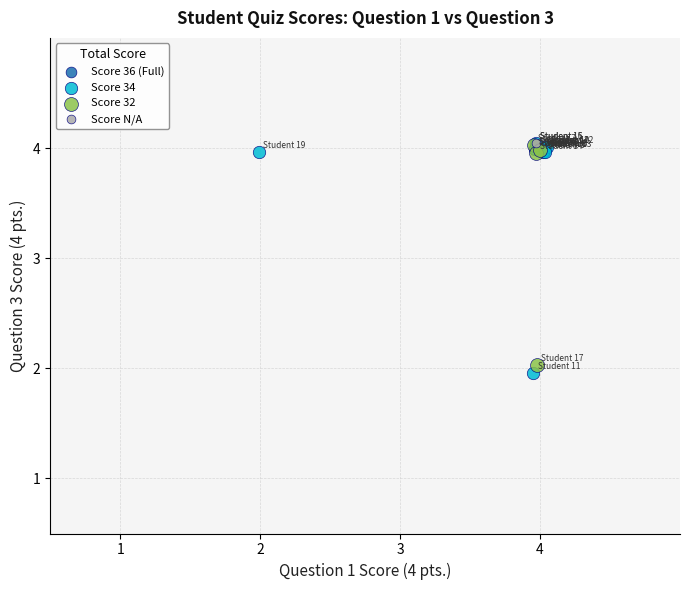

What are all the series names shown in the legend?

Score 36 (Full), Score 34, Score 32, Score N/A